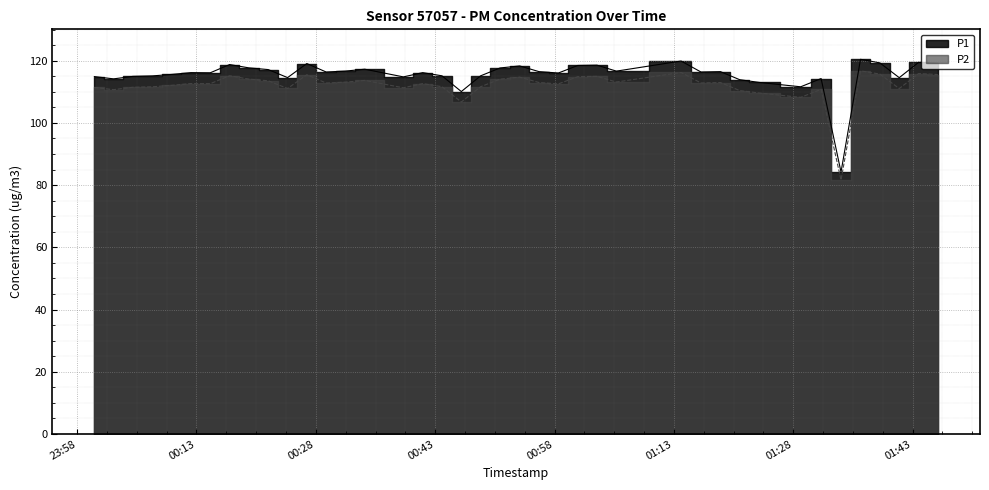

Is the value of P1 at 2023-08-06T00:12:18 greater than the value of P2 at 2023-08-06T00:53:37?

Yes